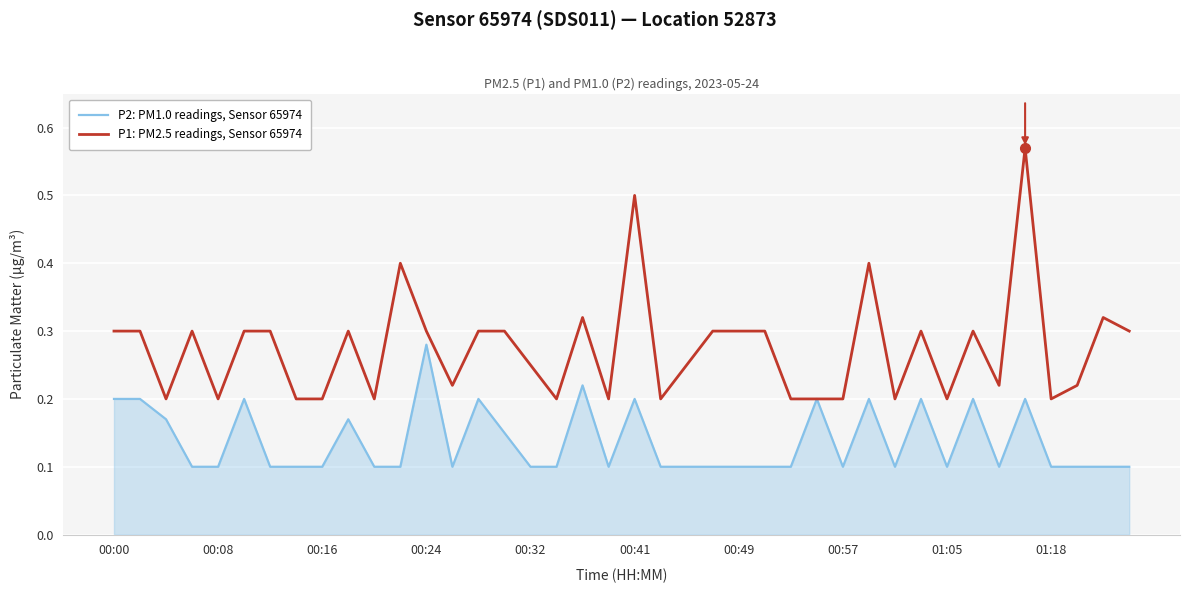

Rank the series by their average value, from lowest to highest.

P2: PM1.0 readings, Sensor 65974, P1: PM2.5 readings, Sensor 65974